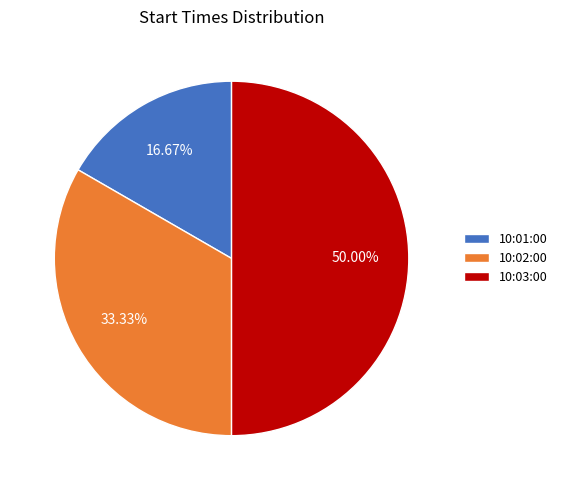

How much of the chart is everything except 10:01:00?

83.3%